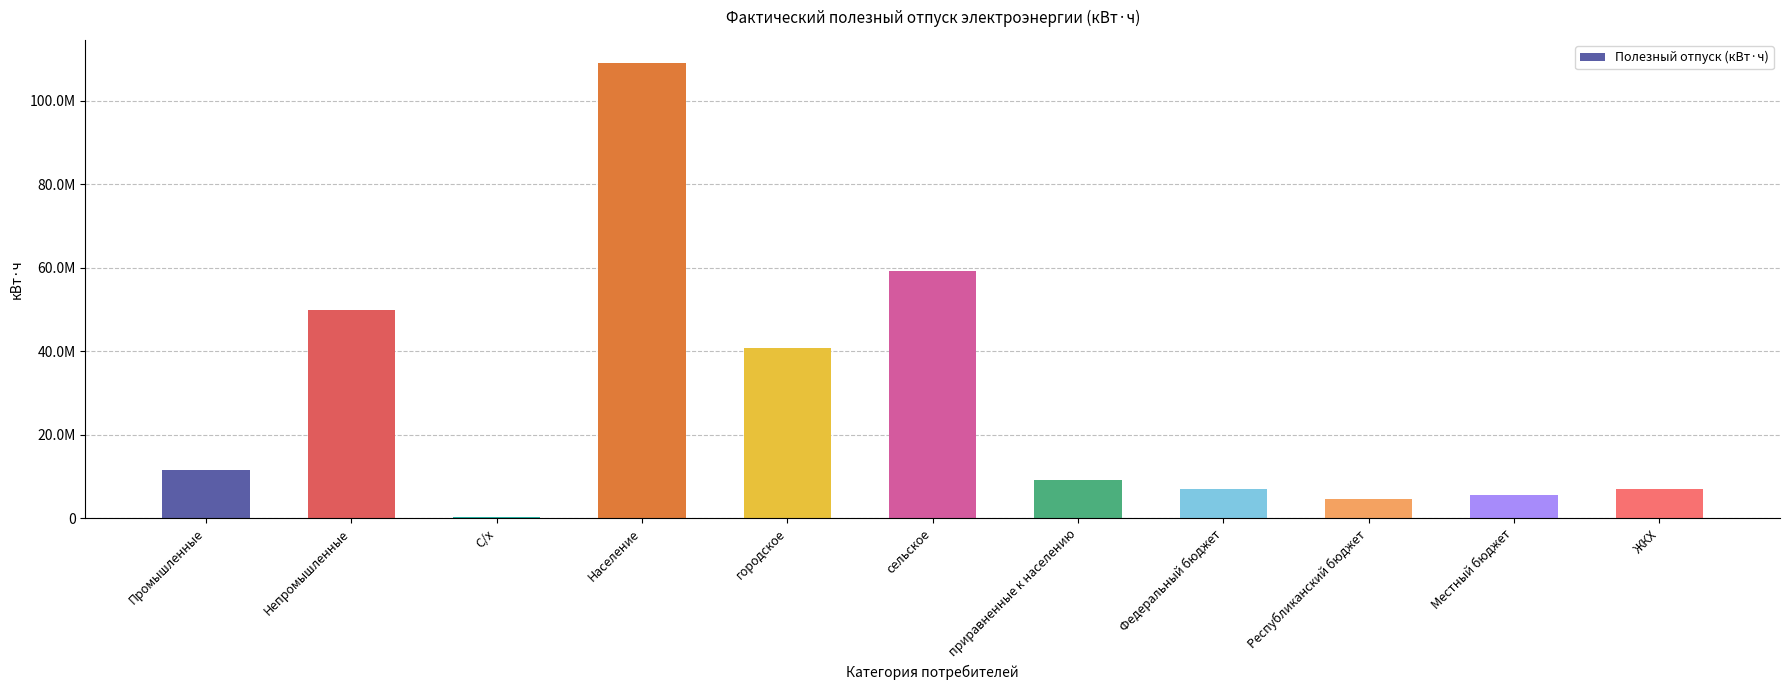

What is the value of the 2nd bar from the left?

49748956